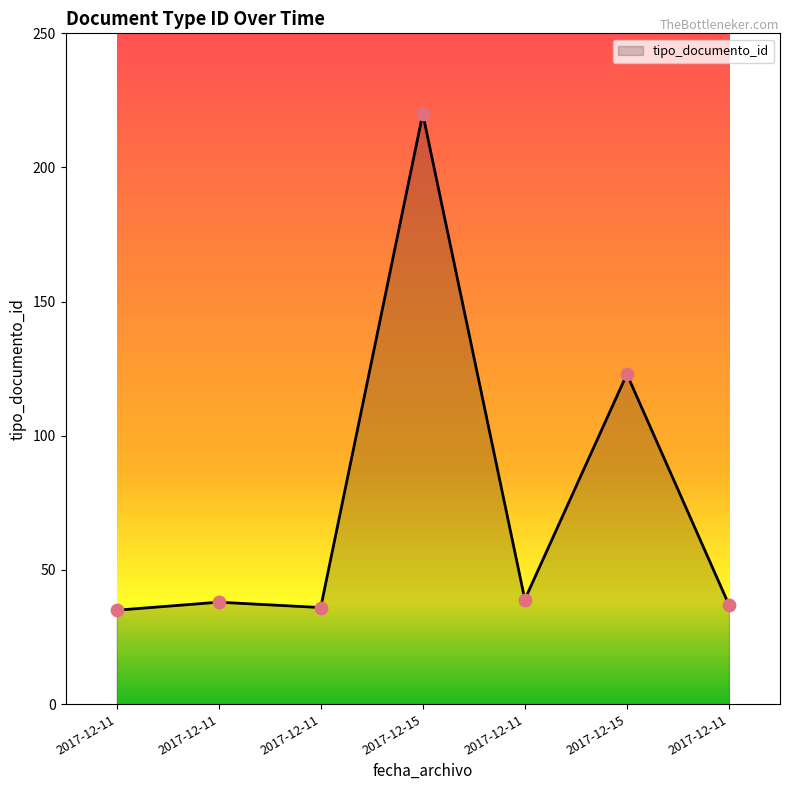

What is the change in value from 2017-12-11 to 2017-12-11?

-2